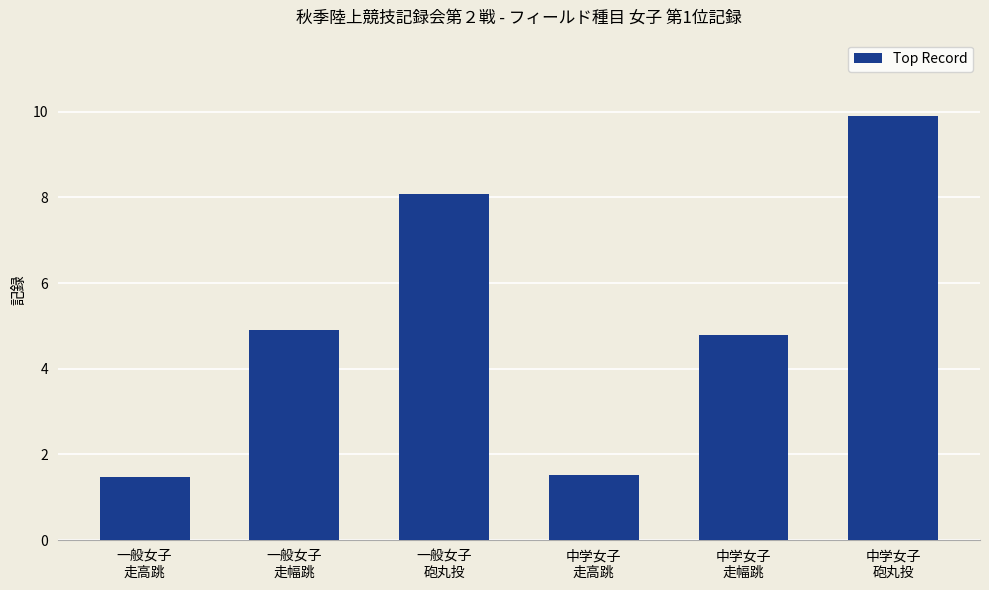

What is the label of the 4th bar from the right?

一般女子
砲丸投